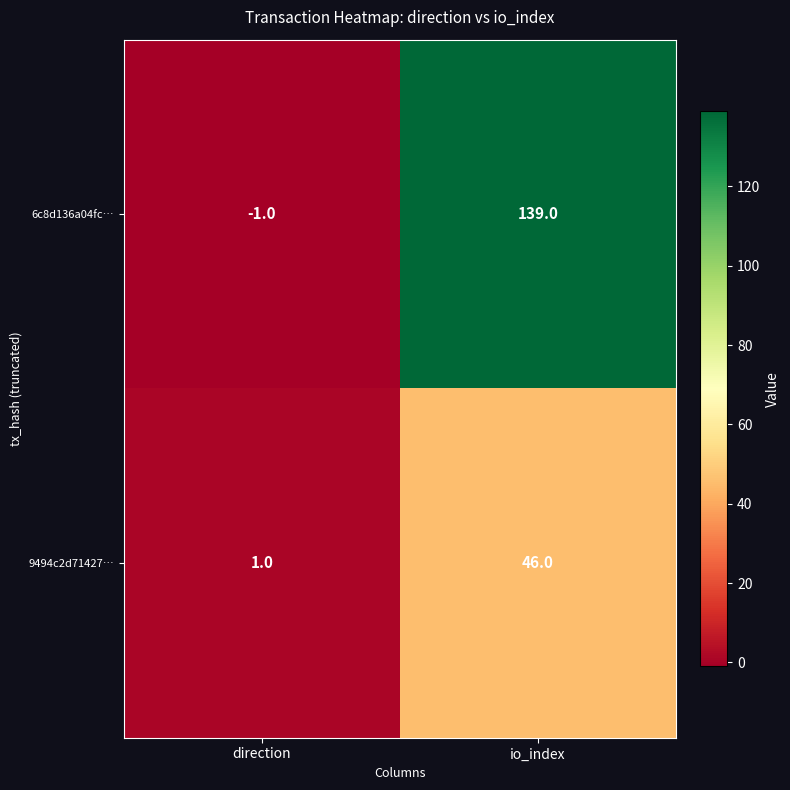

Rank the series by their maximum value, from highest to lowest.

6c8d136a04fc…, 9494c2d71427…